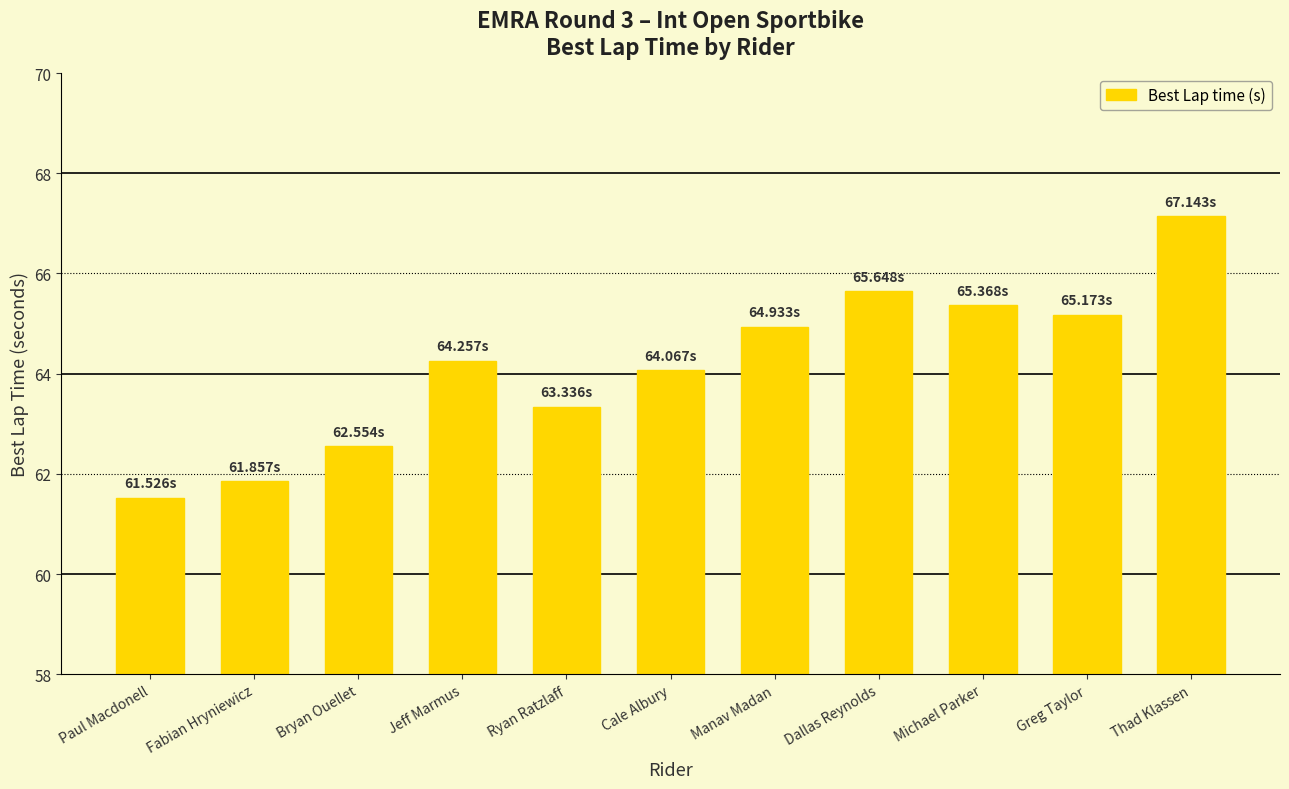

What is the value of the 9th bar from the left?

65.4